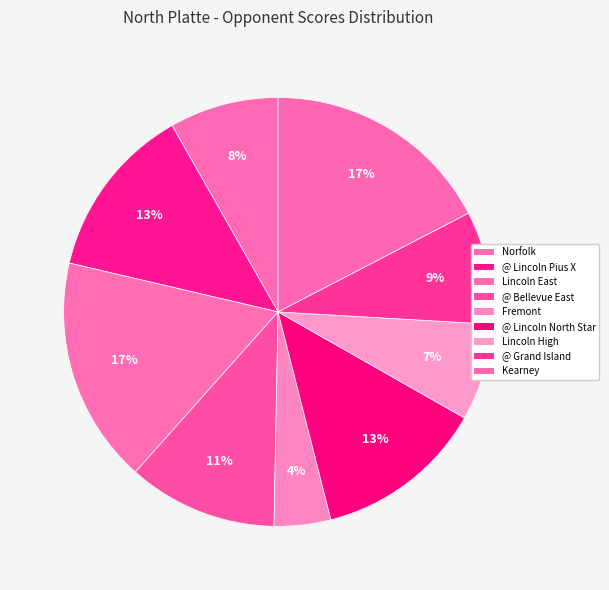

To the nearest percent, what portion does Lincoln High represent?

7%